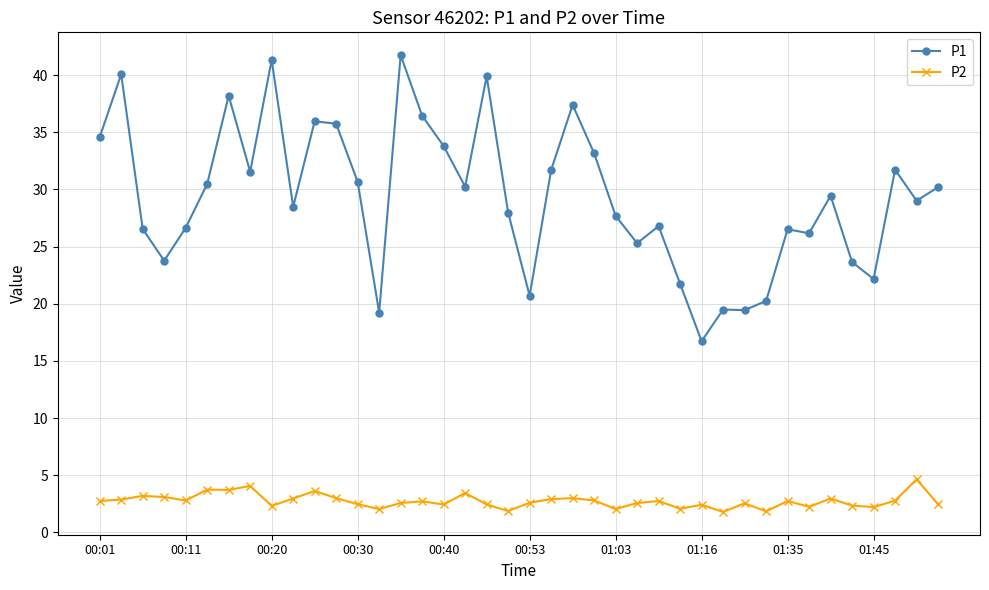

How many categories are shown in the chart?

40